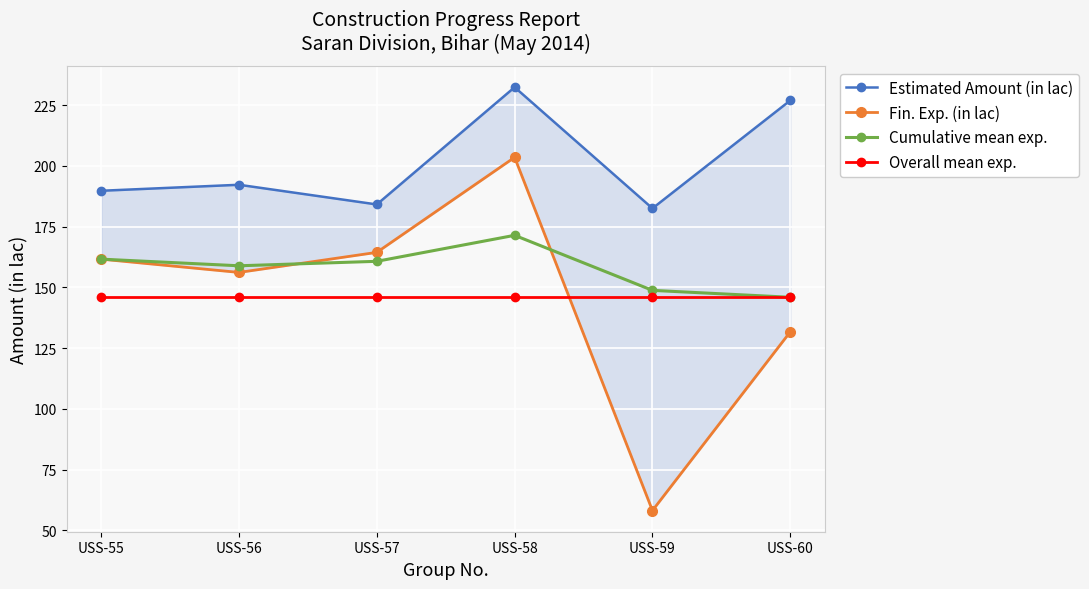

True or false: Estimated Amount (in lac) and Cumulative mean exp. intersect in this chart.

False